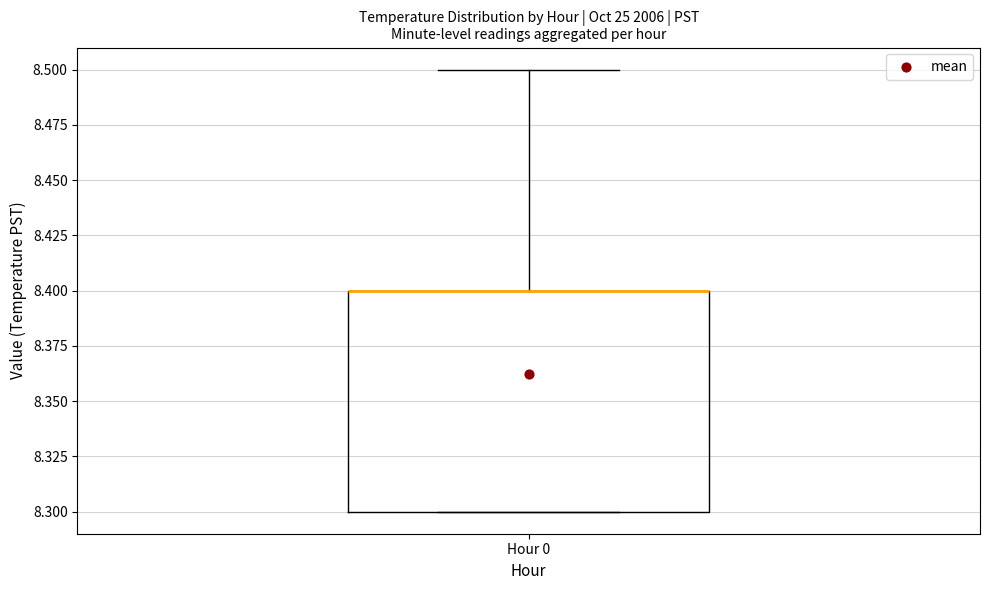

Where is the upper edge of the box for Hour 0 on the y-axis? The values are not printed on the chart, so give them approximately, as read against the axis.

8.4